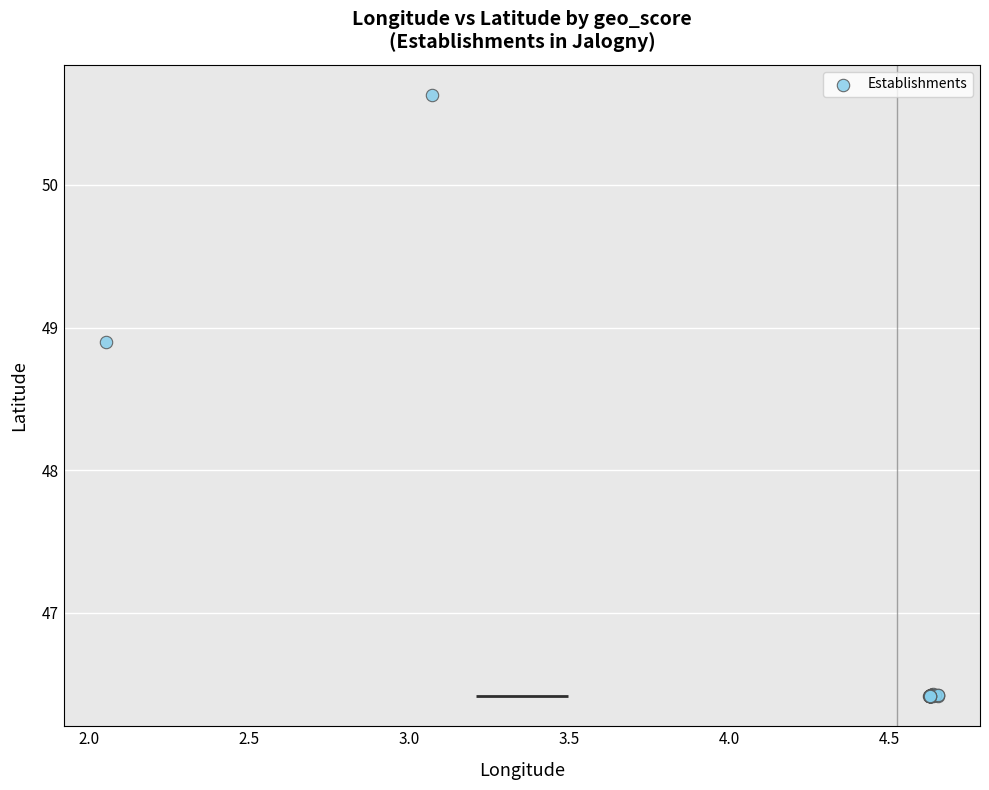

What Y value in the scatter plot is closest to 48?

48.9